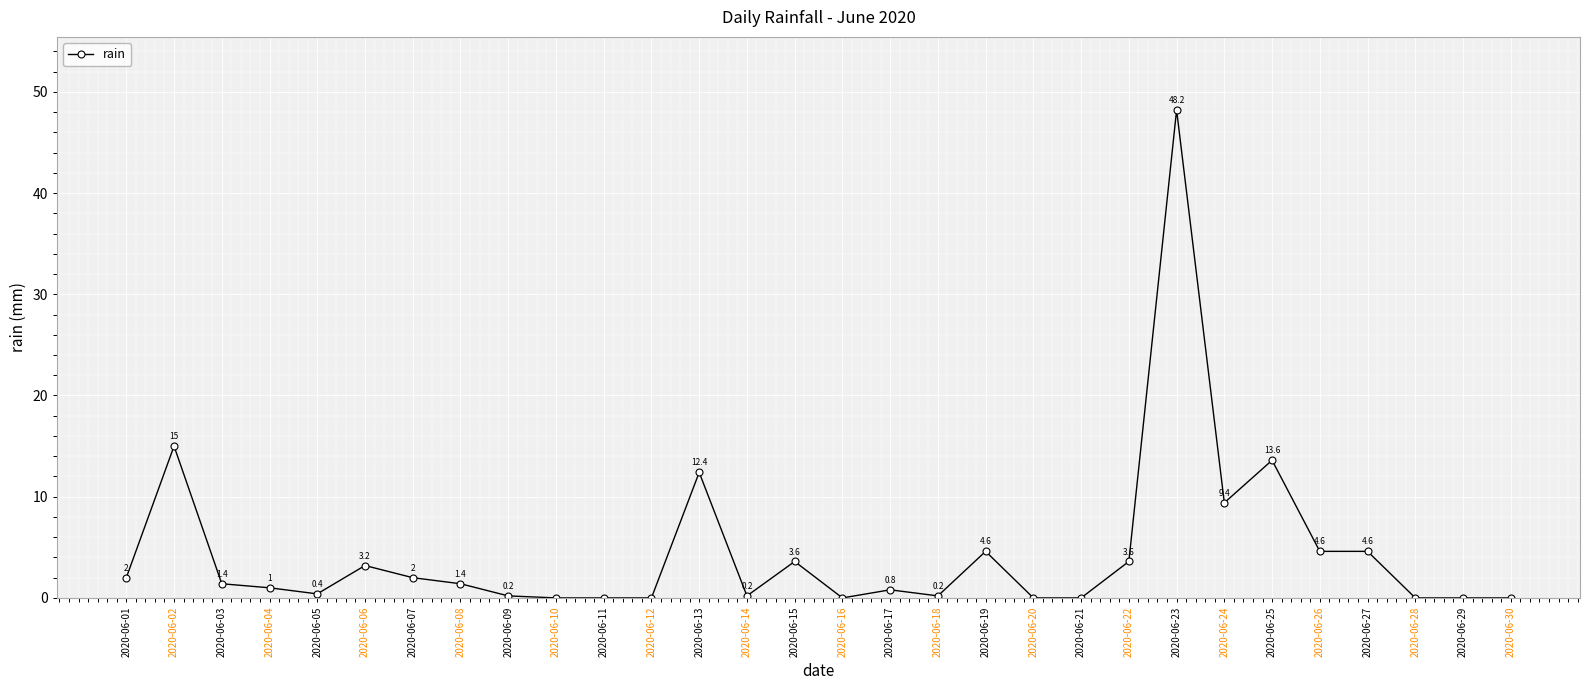

The chart shows a value of 0.4 at 2020-06-05. True or false?

True